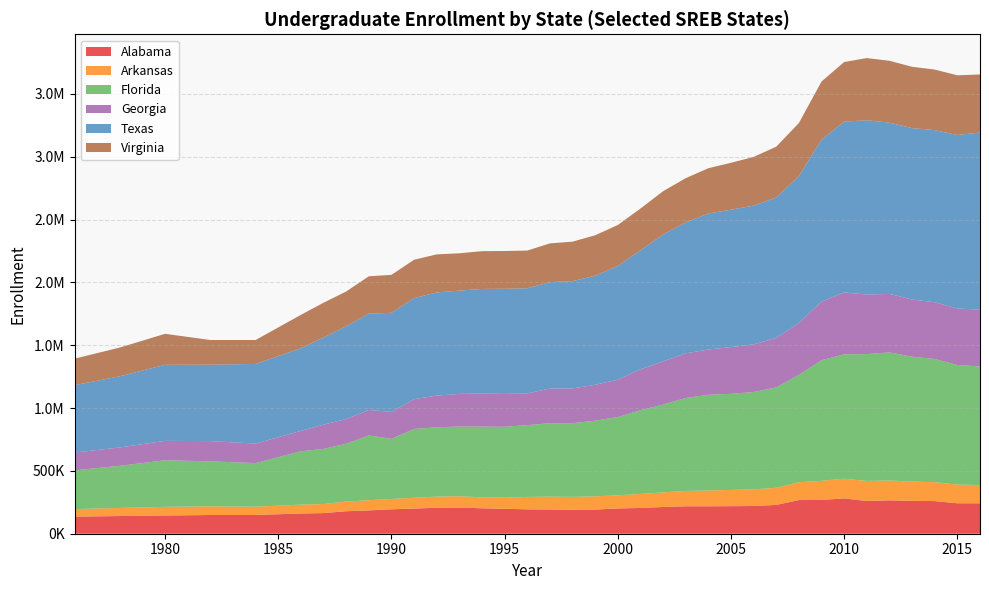

Reading right to left, list all the values displayed in this chart.

Alabama: 242184	242190	259630	261188	265917	260316	281035	269086	268000	229431	220520	219253	218372	218328	212800	205094	201389	192026	189480	192479	194191	198050	202408	208019	206607	200342	194269	185592	178954	164211	160972	149043	149063	144784	140824	135983
Arkansas: 145960	148630	151132	153640	157504	159909	156873	152228	141881	136475	132112	129484	125636	122123	116279	111839	104580	105183	103778	102668	98788	88460	87197	90123	88536	85742	82506	80962	77038	72182	70628	66155	68468	69230	64267	59801
Florida: 943310	951942	980185	994164	1019870	1009509	989675	959591	853662	798952	775171	764577	761390	739851	698694	665641	623071	602515	586686	584357	571203	564635	562961	554662	552553	547717	478315	515560	460363	438289	424863	347009	358450	370850	335591	308504
Georgia: 451870	449913	451333	455169	465343	473946	492560	466983	413469	393926	378947	372269	360349	355158	343592	325875	296980	285648	276175	275796	252090	267900	263604	259718	251697	237260	214413	202743	196093	193157	161902	155140	160939	154130	145786	141784
Texas: 1409364	1381207	1369947	1364096	1362852	1387140	1359504	1288987	1169269	1117311	1104529	1093491	1082667	1042964	1010526	947125	905649	867635	854423	846521	837394	830381	832145	822359	820888	804194	788613	766863	739128	694394	657769	633956	608423	605527	566756	536065
Virginia: 462352	474532	481768	487858	492552	494720	474557	462232	422398	404274	387593	373041	360484	351370	344090	332321	325395	322241	313878	308972	299714	300612	300598	296858	302927	305280	302072	297086	276137	276128	265773	190409	196371	246460	228461	210982